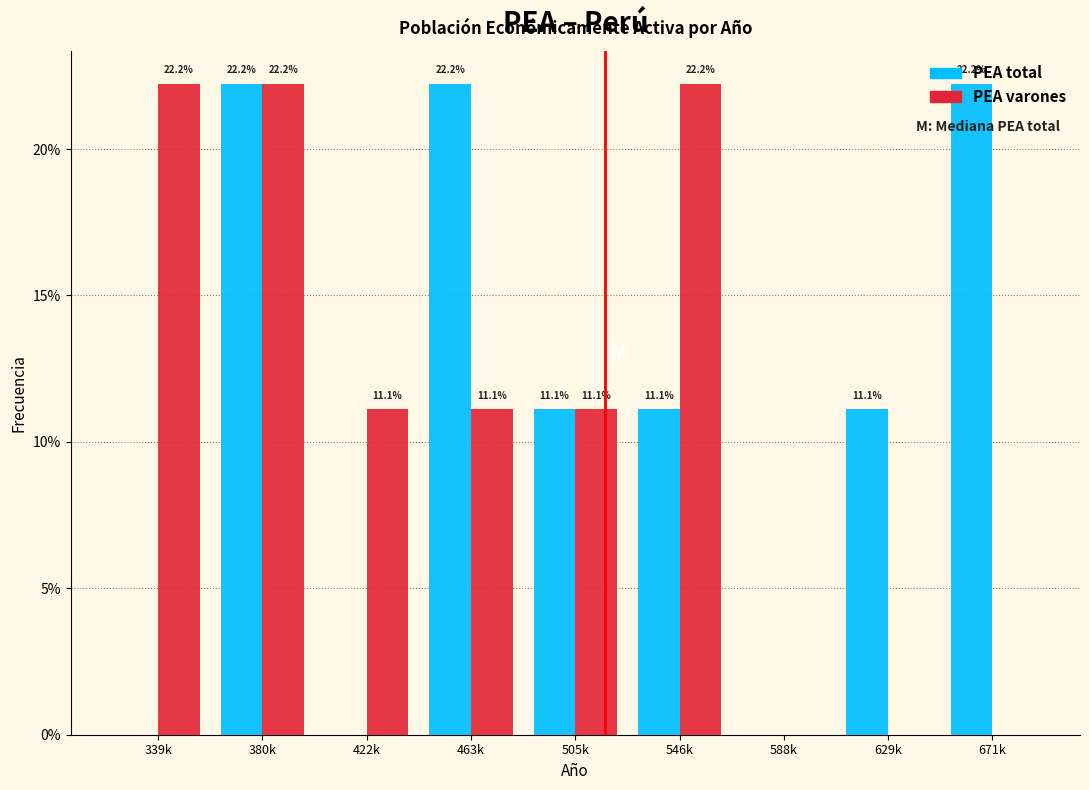

Are the bars horizontal?

No